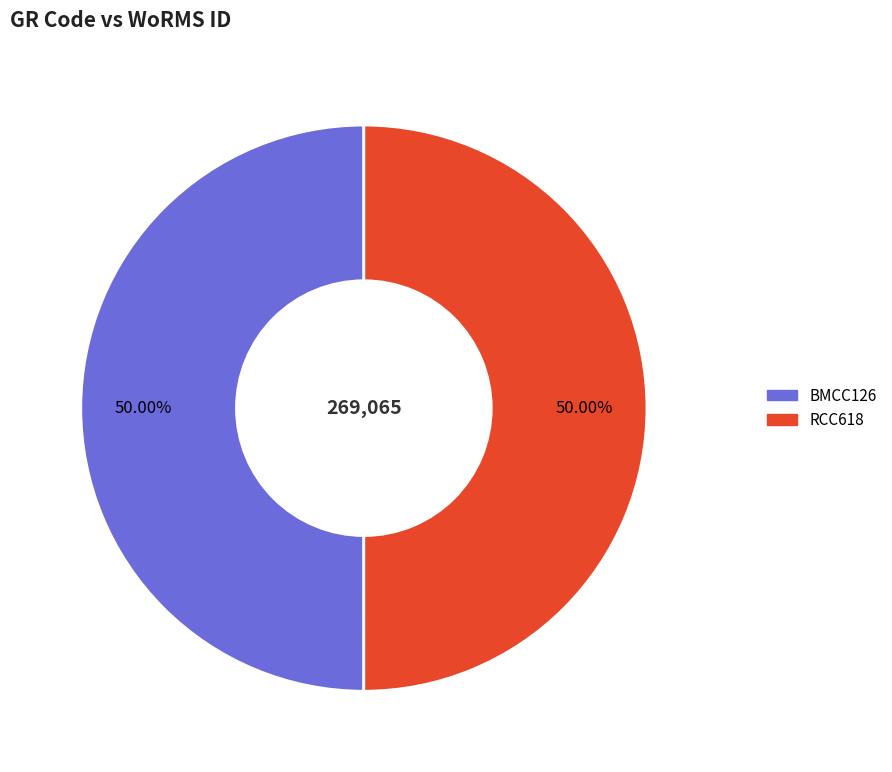

Approximately how many times larger is the value at BMCC126 compared to RCC618?

1.0